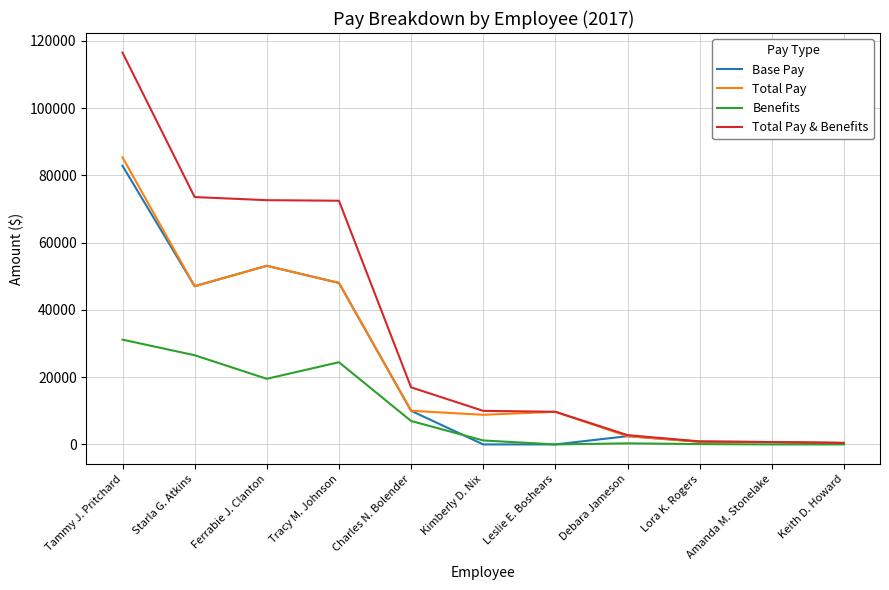

Which series changed the most between Starla G. Atkins and Keith D. Howard?

Total Pay & Benefits